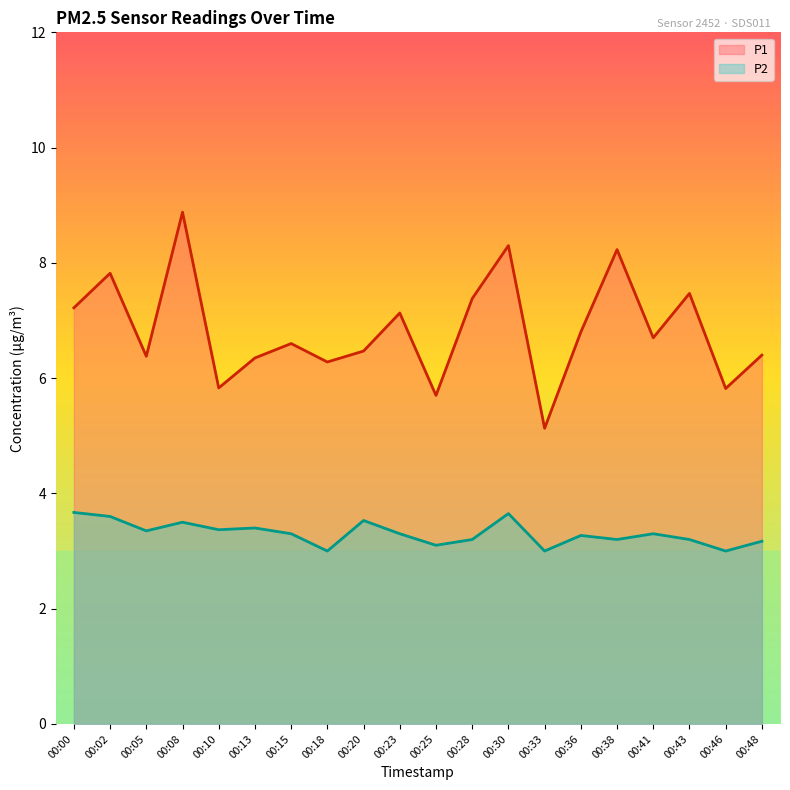

What is the difference between the maximum and minimum values in the P2 series?

0.7